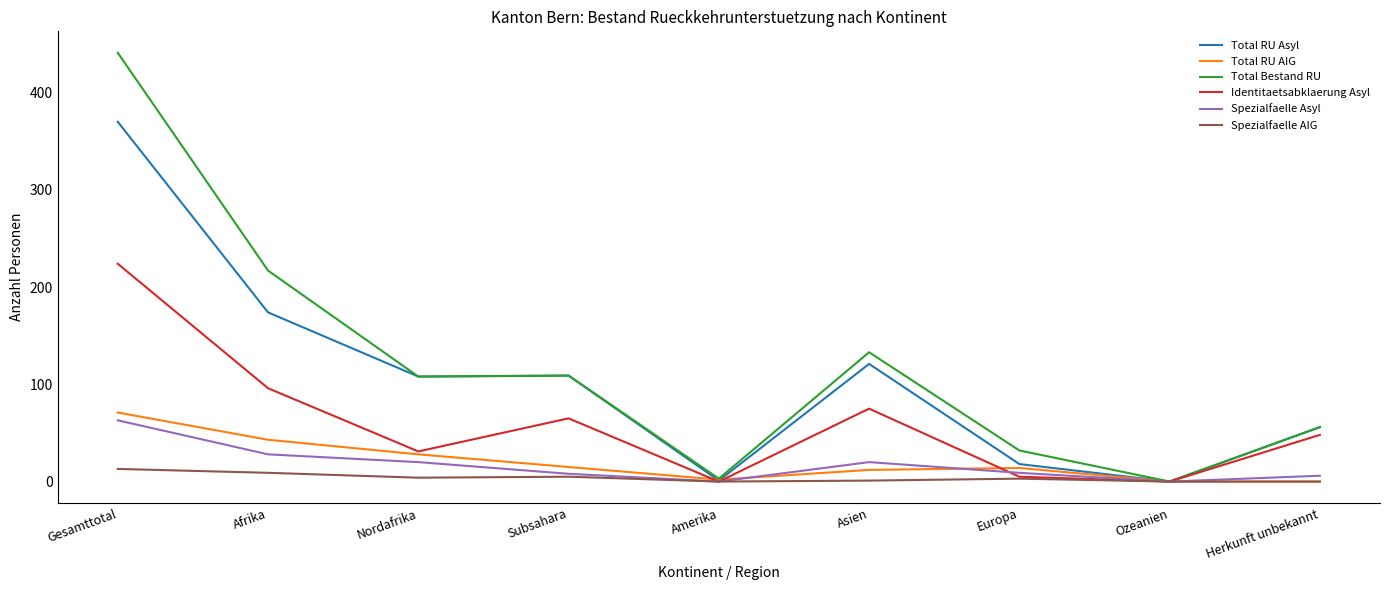

True or false: Total RU AIG has a value of -31 at Herkunft unbekannt.

False